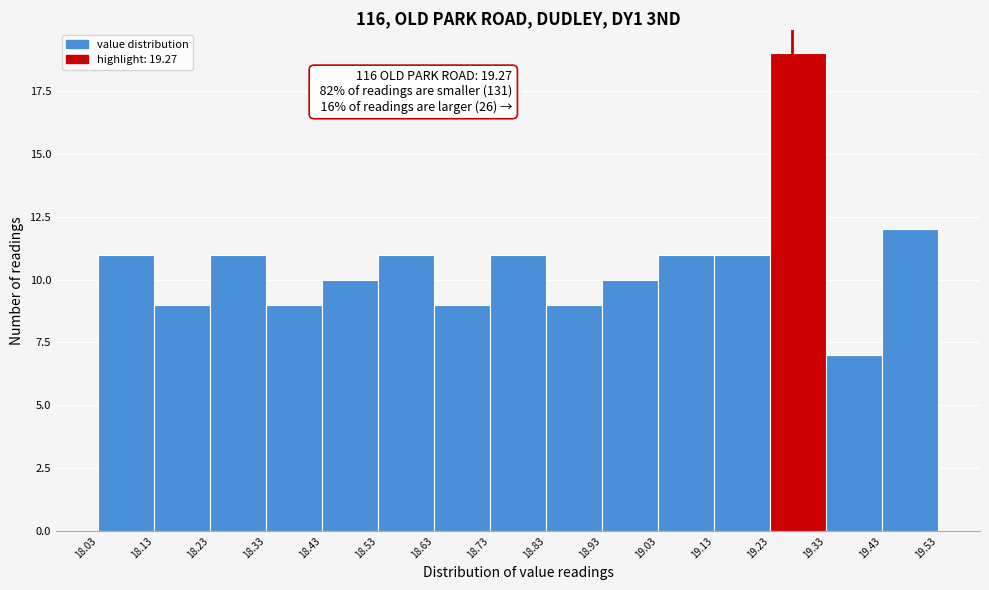

Over which range of the x-axis is the bar tallest?

19.23 to 19.33